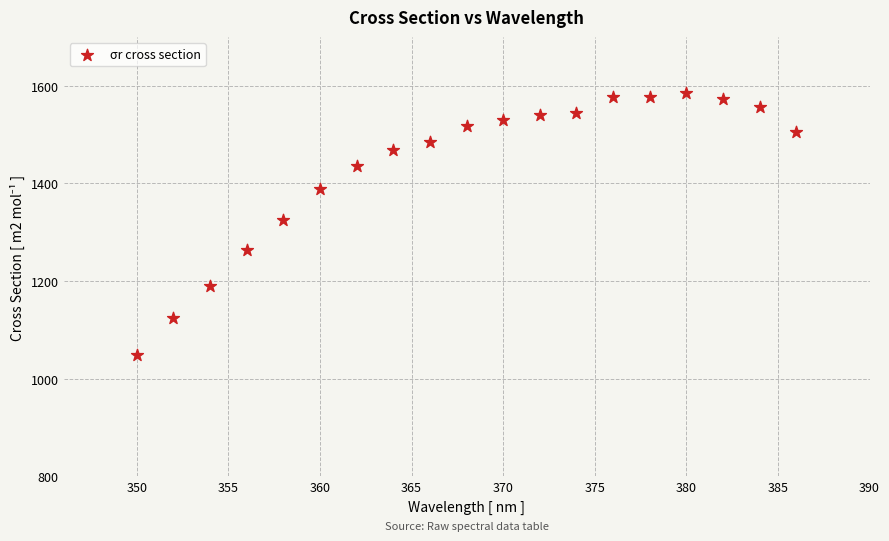

What is the range of X values (max minus min)?

36